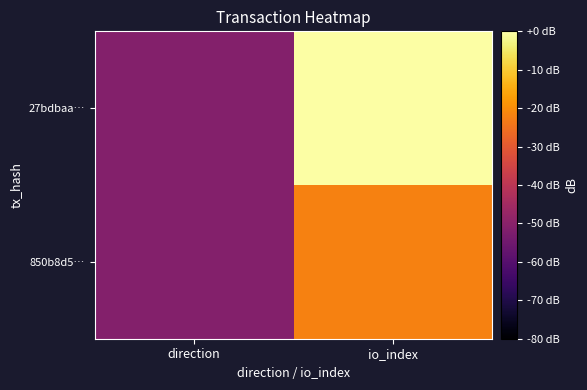

At direction, list the series in order from largest to smallest.

27bdbaa…, 850b8d5…